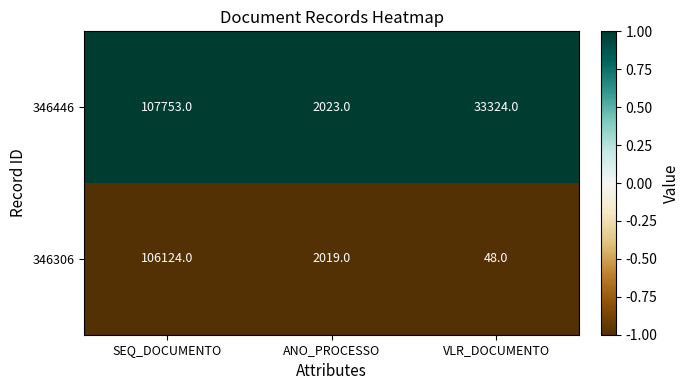

Rank the series by their average value, from highest to lowest.

346446, 346306